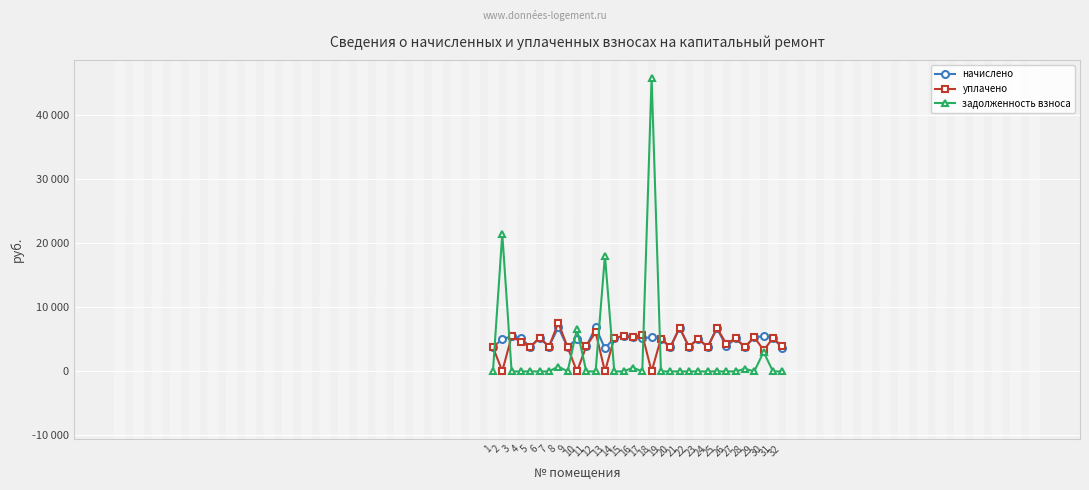

Is it true that уплачено equals 43.8 at 2?

True